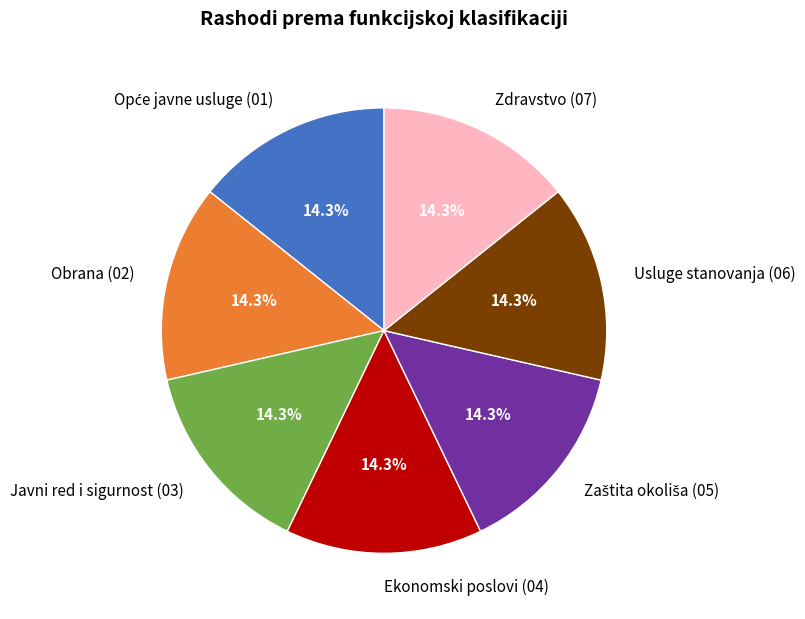

How much of the chart is everything except Ekonomski poslovi (04)?

85.7%